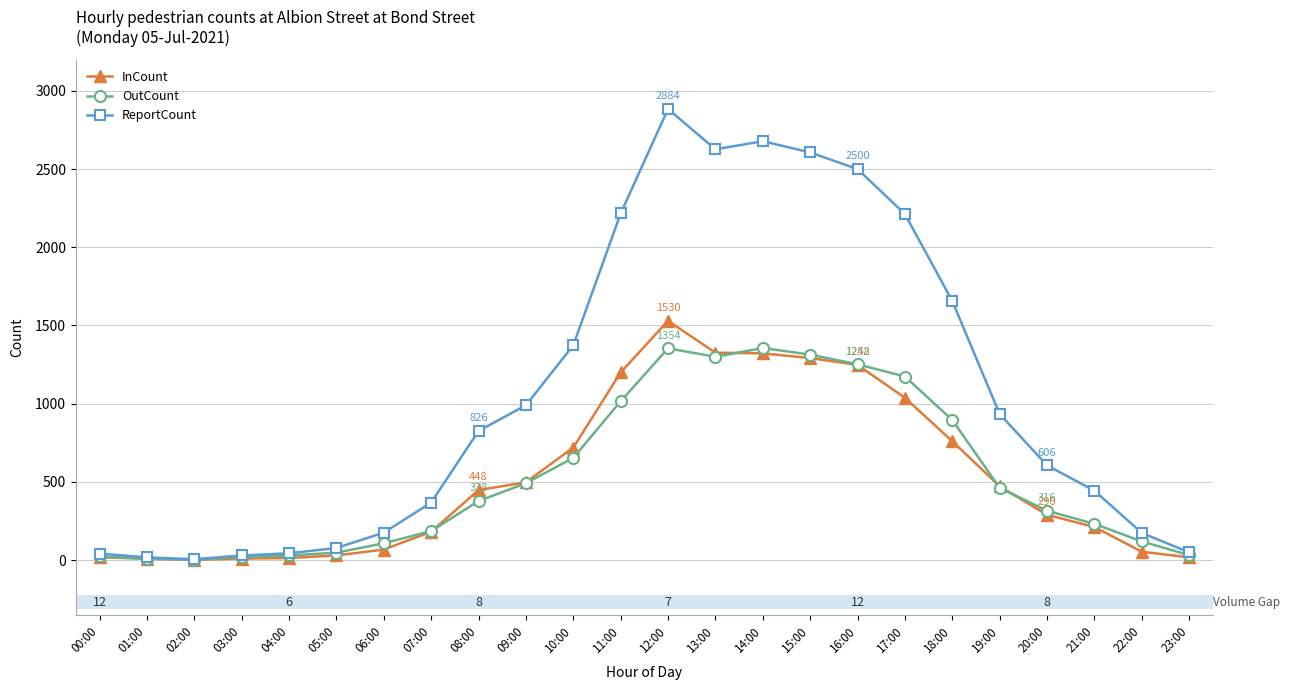

The value of InCount at 08:00 is 448. True or false?

True